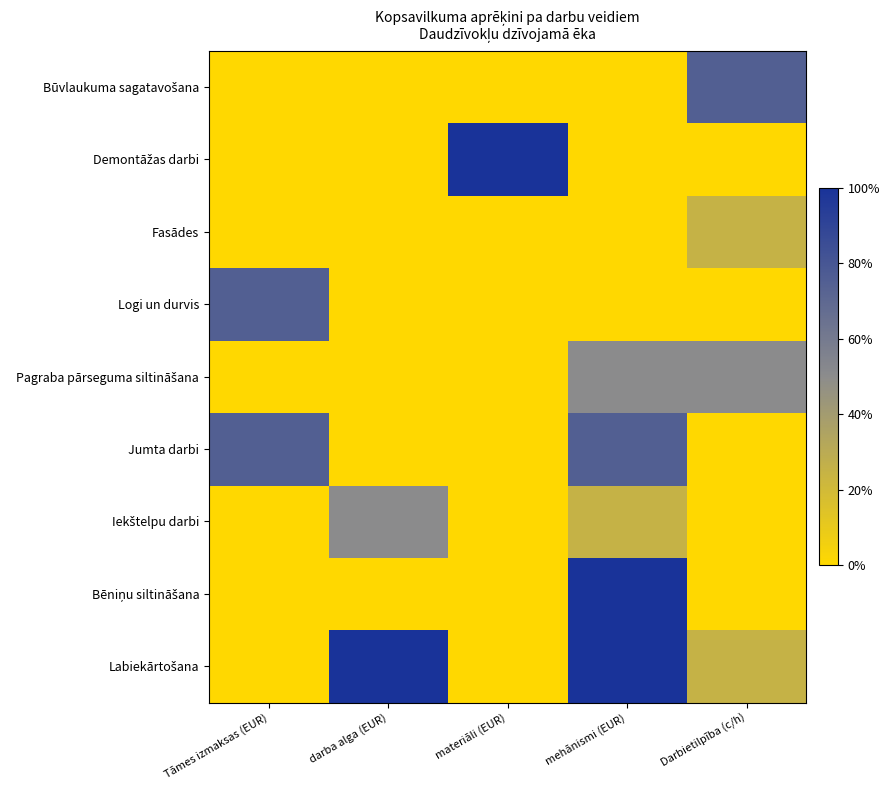

At how many categories does at least one series exceed 0?

5